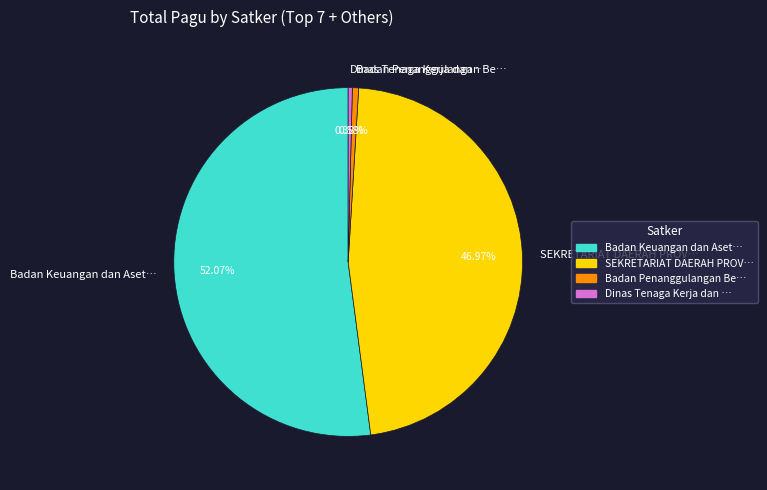

Between Badan Penanggulangan Be… and Badan Keuangan dan Aset…, which is larger?

Badan Keuangan dan Aset…